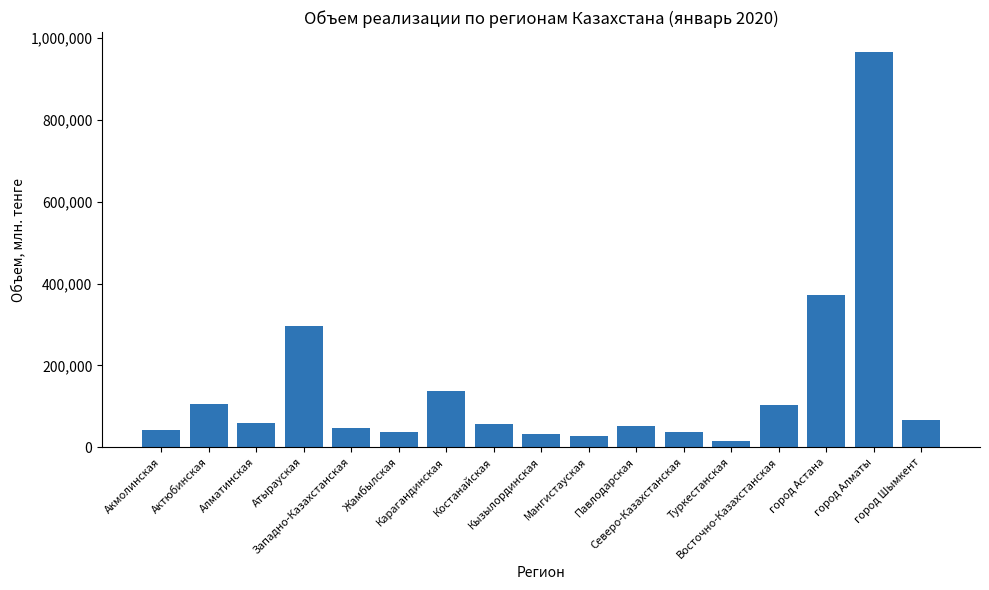

Read the value at город Шымкент.

66483.1